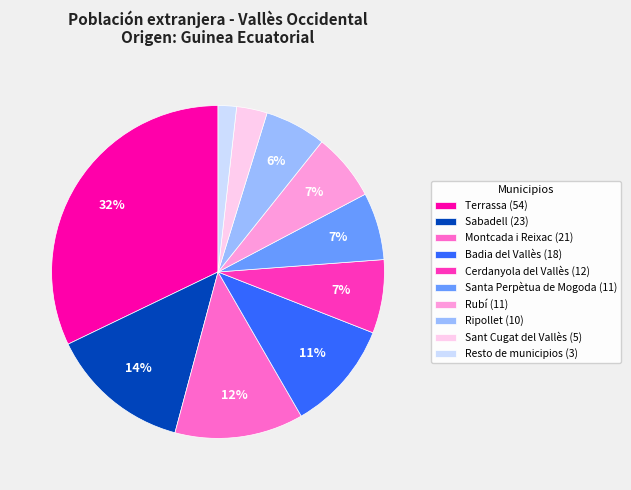

Does Sabadell represent more than half of the total?

No